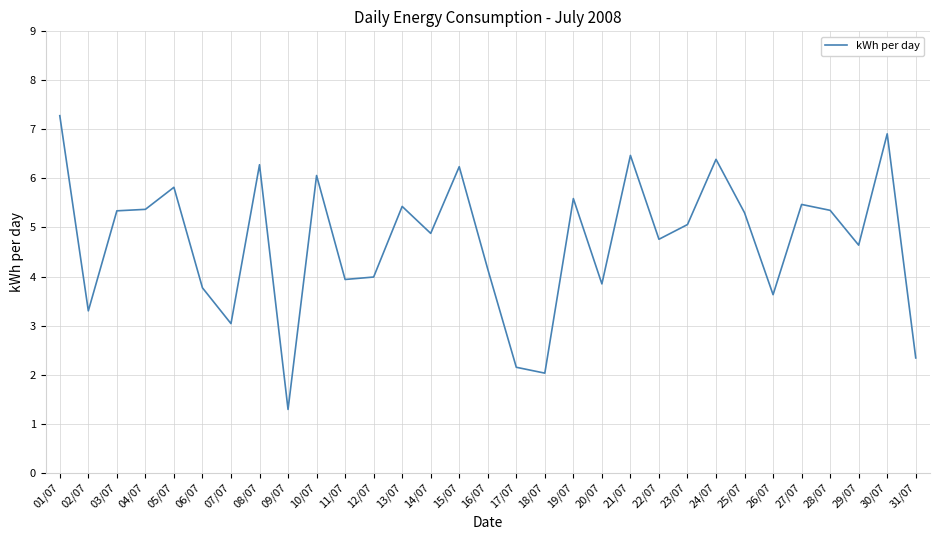

At which label does the data first exceed 5?

01/07